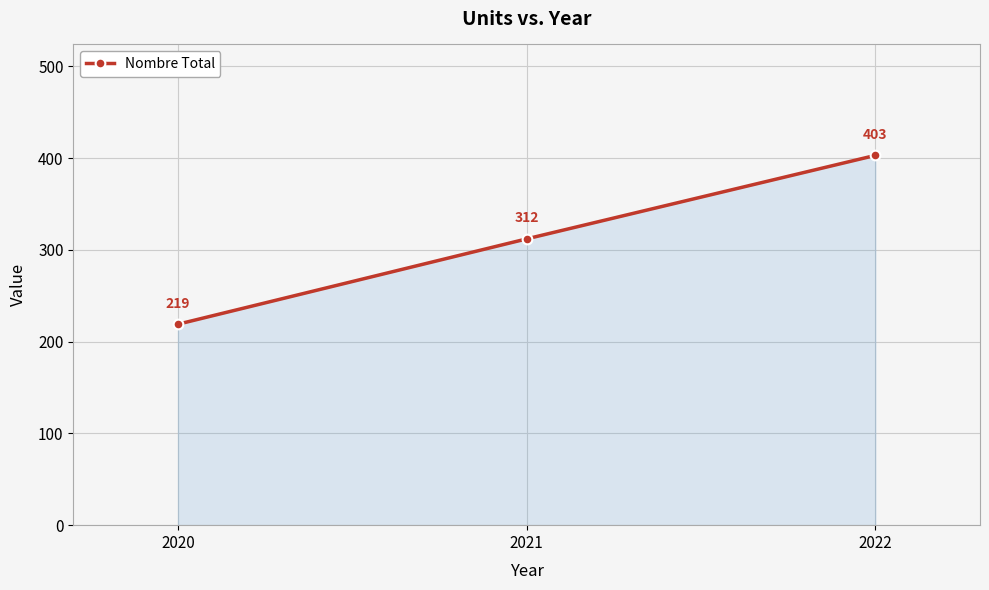

Reading left to right, extract all data points from this chart.

2020=219	2021=312	2022=403